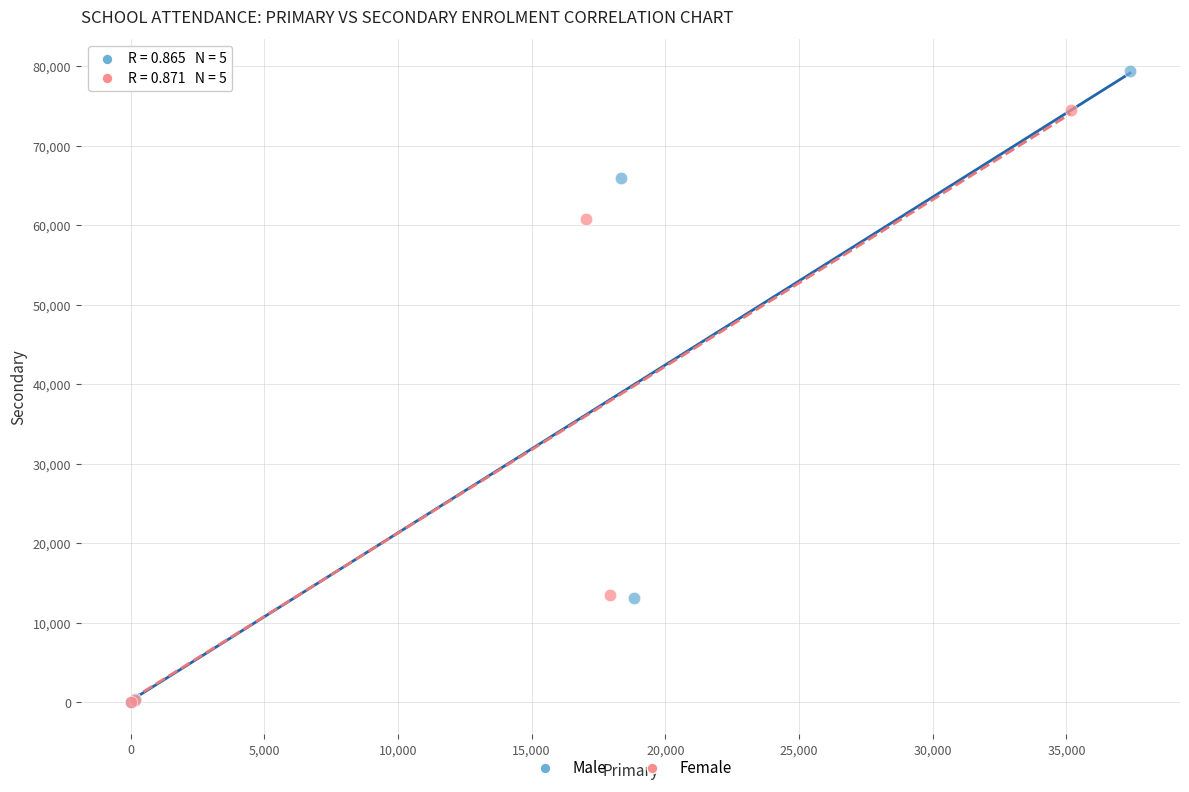

Which series reaches the maximum Y coordinate?

Male